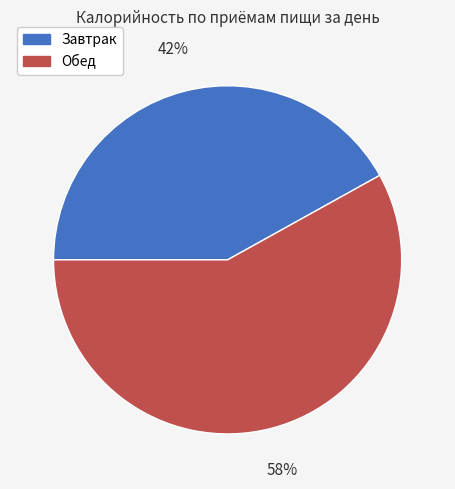

To the nearest percent, what is the combined percentage of Завтрак and Обед?

100%